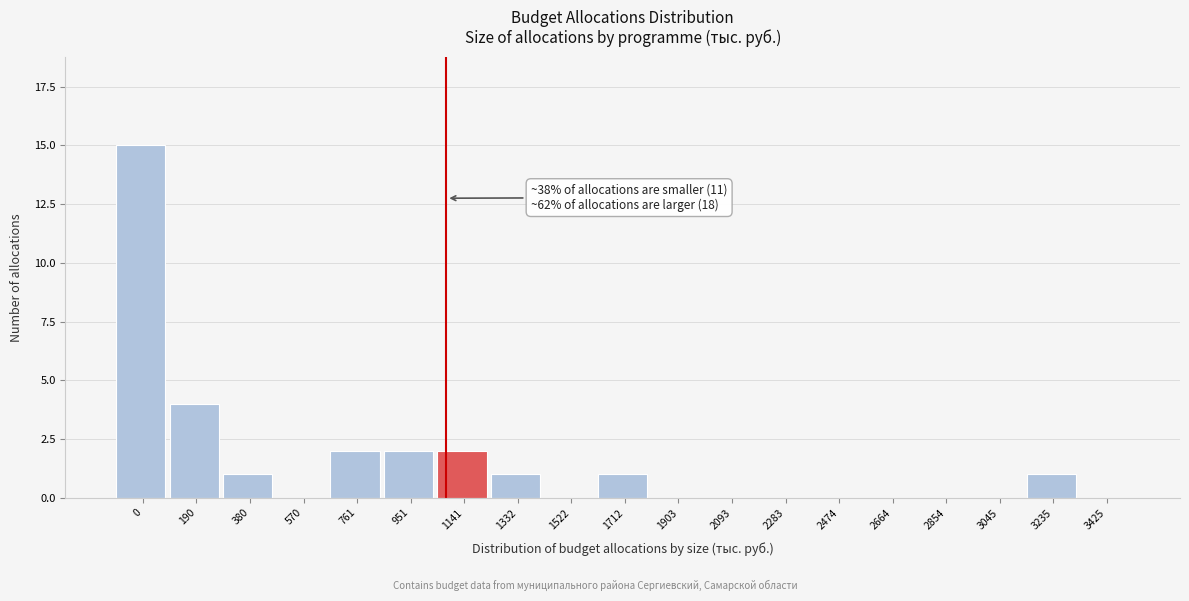

Reading right to left, extract all data points from this chart.

3425=0	3235=1	3045=0	2854=0	2664=0	2474=0	2283=0	2093=0	1903=0	1712=1	1522=0	1332=1	1141=2	951=2	761=2	570=0	380=1	190=4	0=15